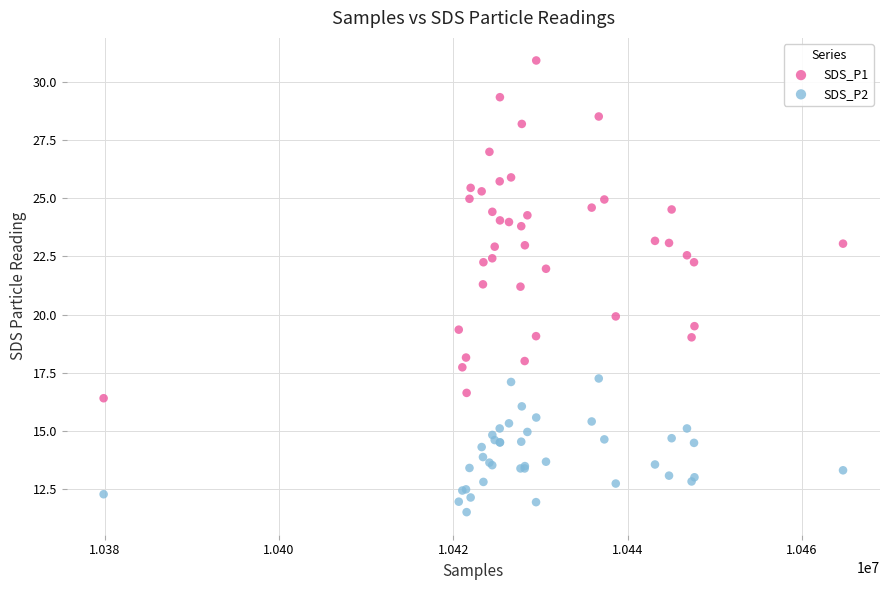

Which series has the widest spread of Y values?

SDS_P1